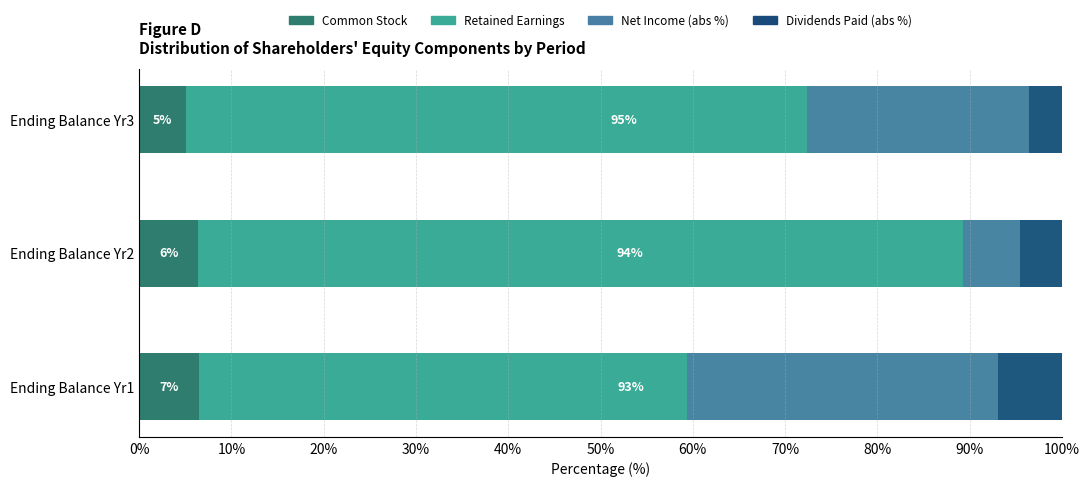

What is the sum of all Retained Earnings values?

282.0